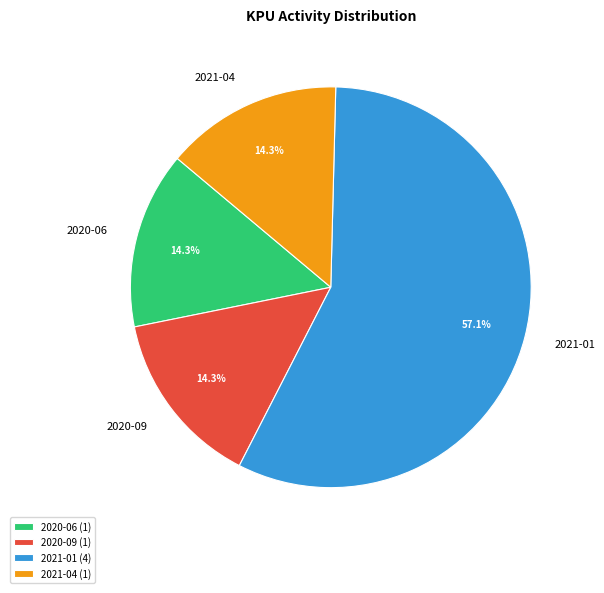

Approximately how many times larger is the value at 2021-01 compared to 2020-06?

4.0